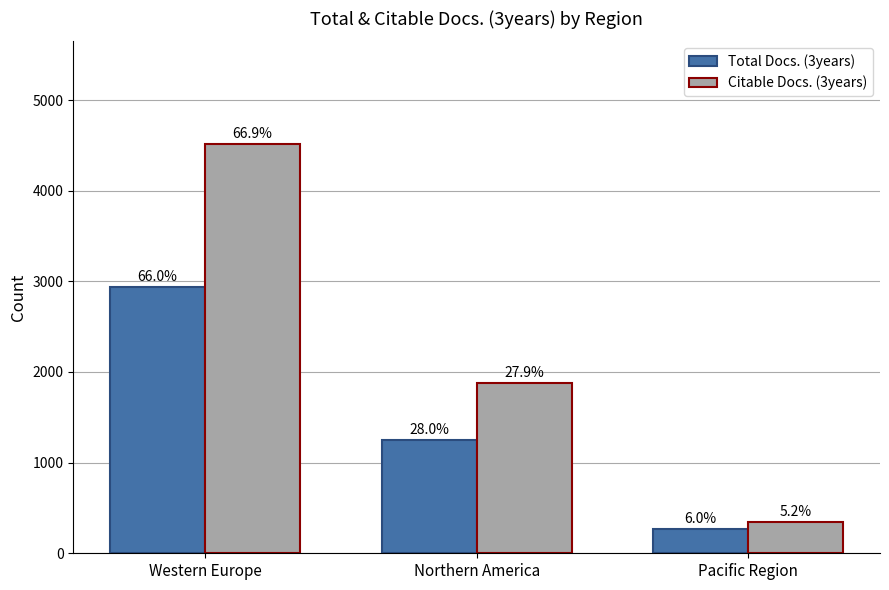

What is the label of the 3rd bar from the right?

Western Europe